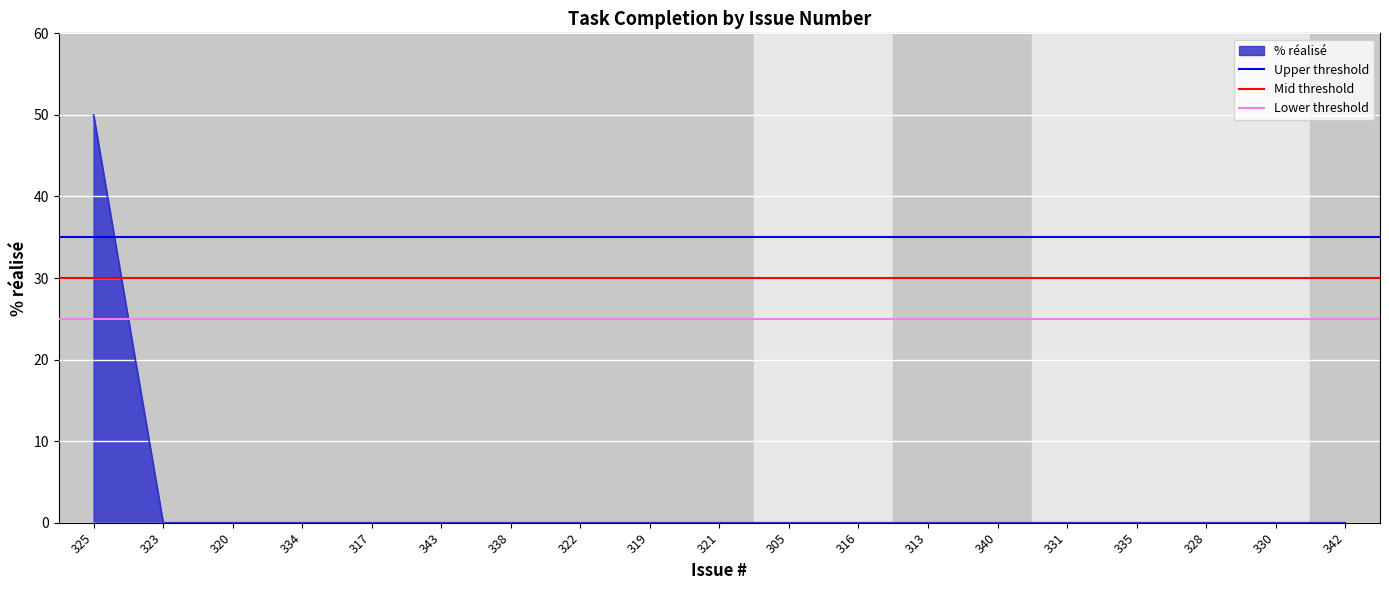

Is it true that % réalisé equals 0 at 328?

True